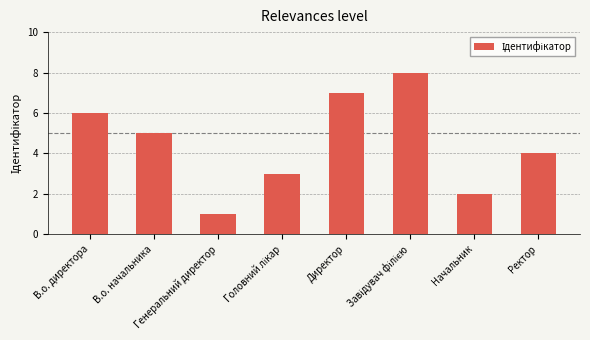

What is the greatest value displayed?

8